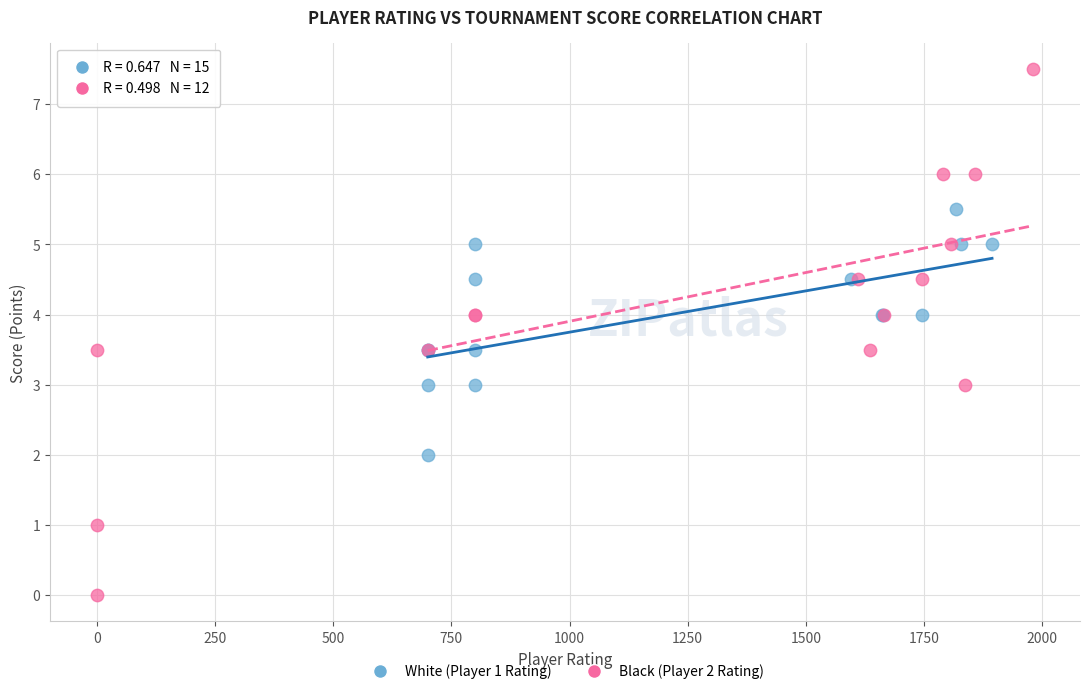

What are all the series names shown in the legend?

White (Player 1 Rating), Black (Player 2 Rating)